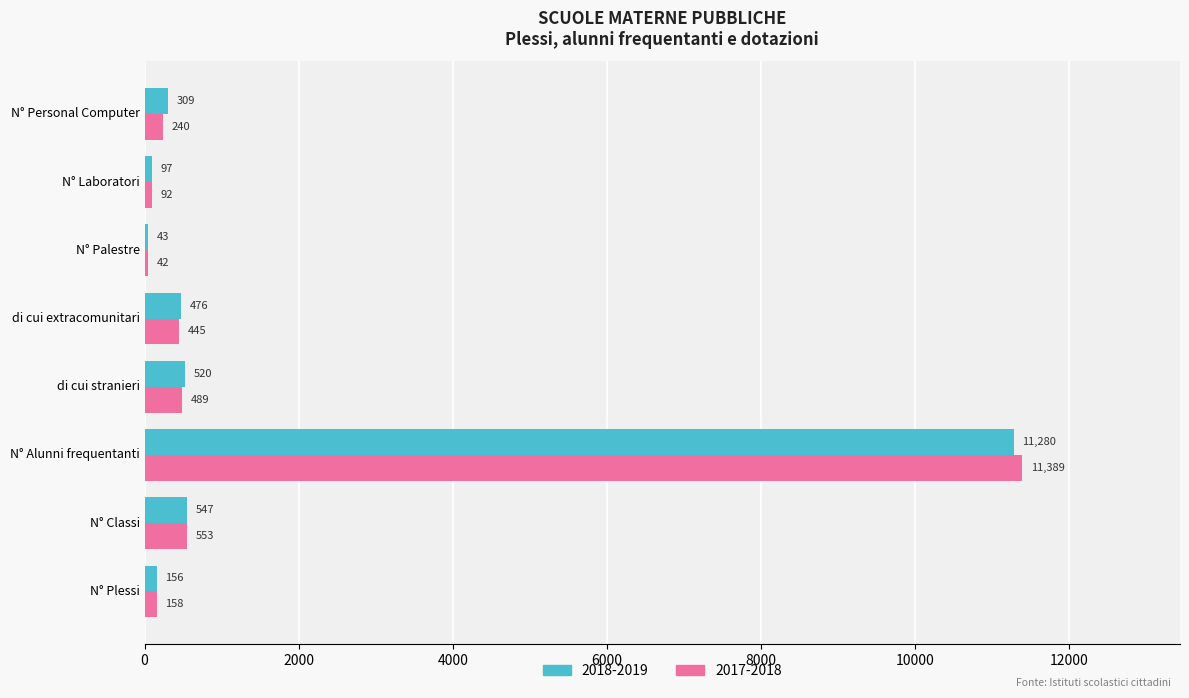

Is it true that 2017-2018 equals 92 at N° Laboratori?

True